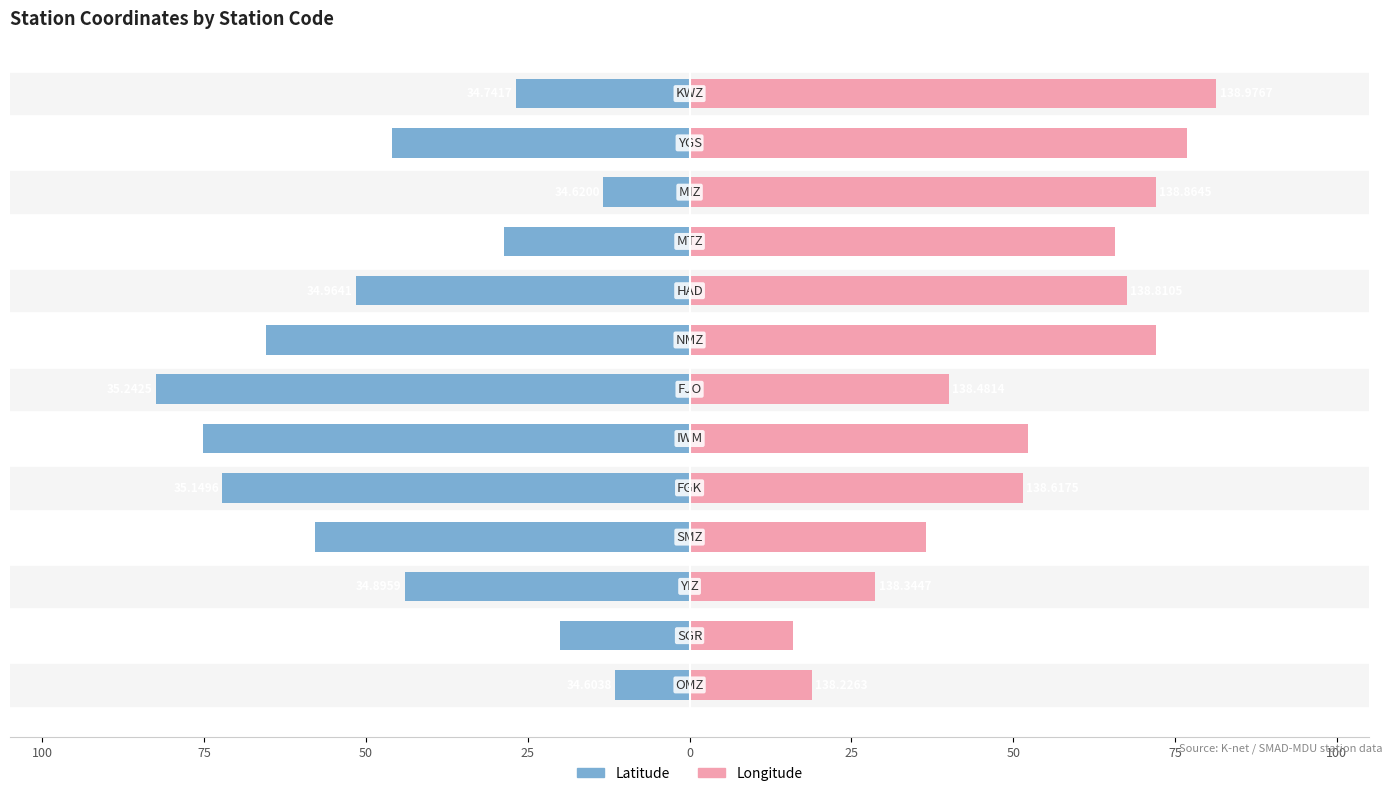

What is the minimum value shown in the chart?

-82.5